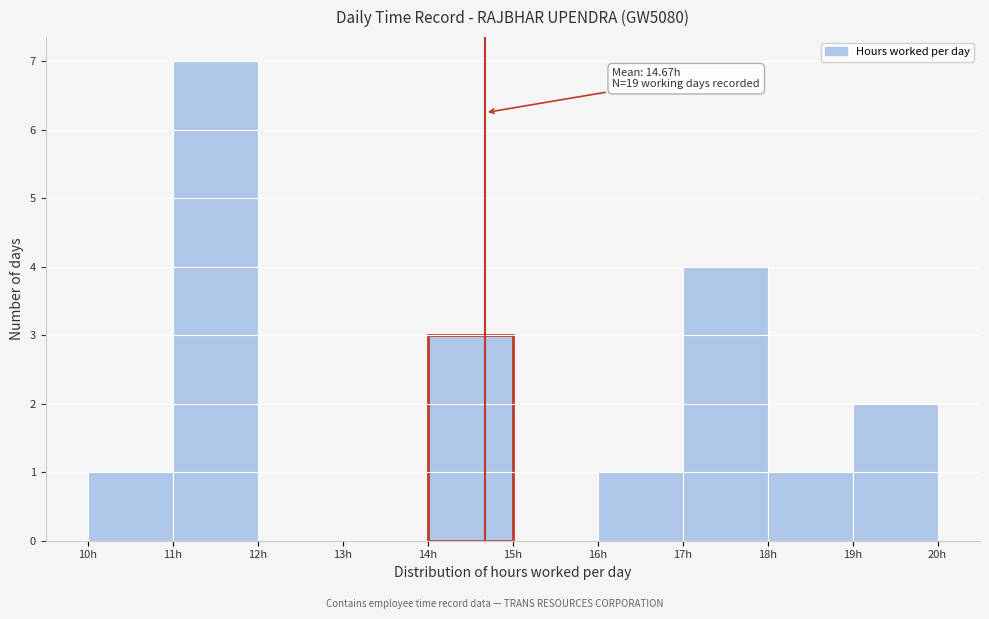

Over which range of the x-axis is the bar tallest?

11 to 12